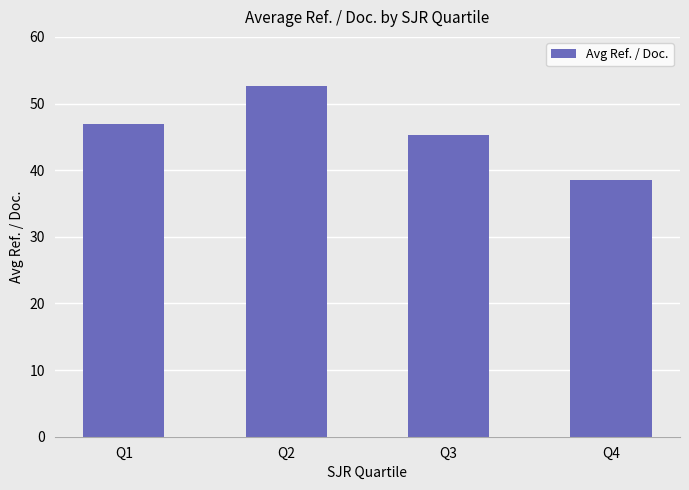

Which has a higher value, Q3 or Q2?

Q2